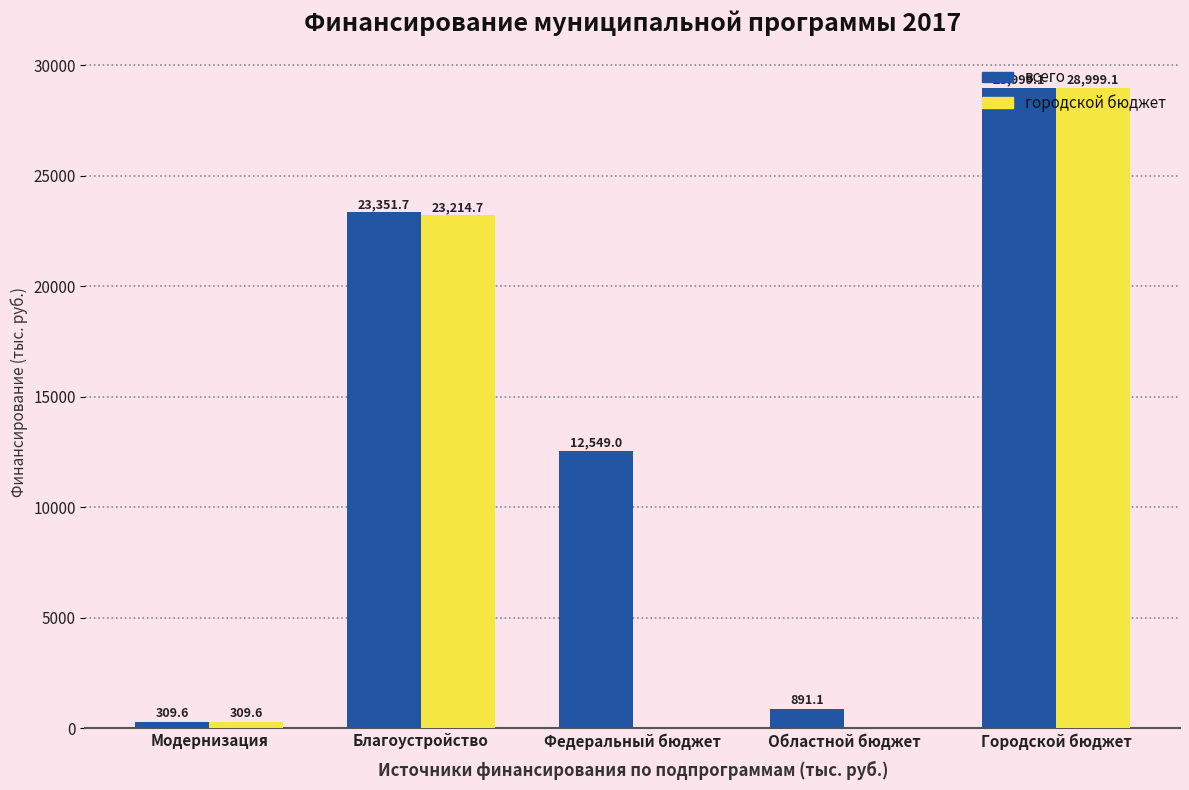

Are the bars horizontal?

No